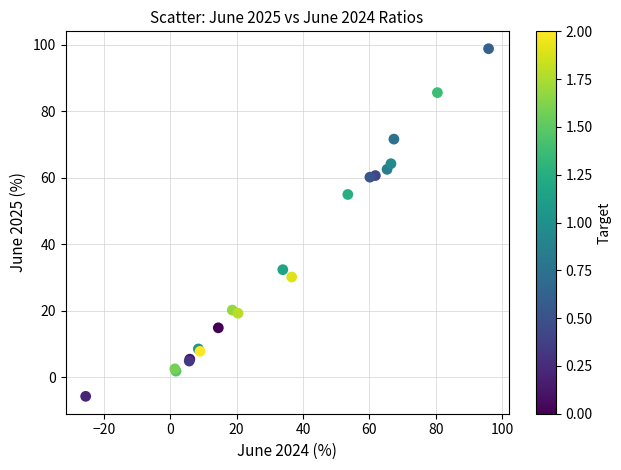

What Y value in the scatter plot is closest to 46?

54.9